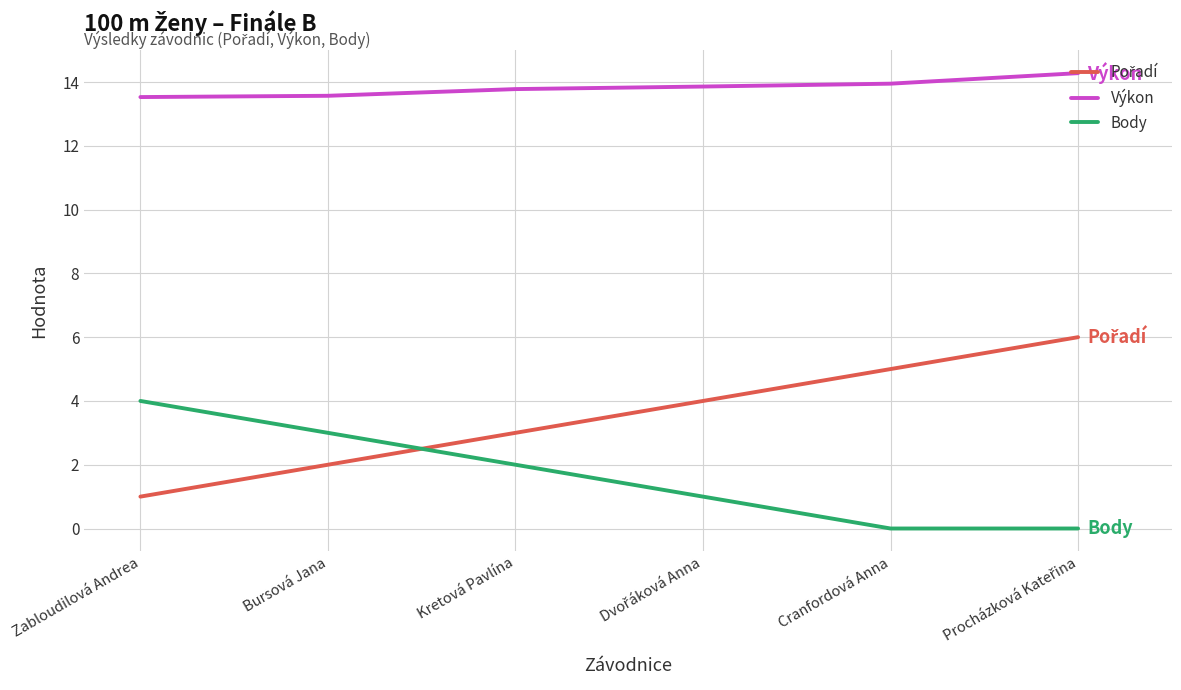

True or false: Výkon and Body cross at least once.

False